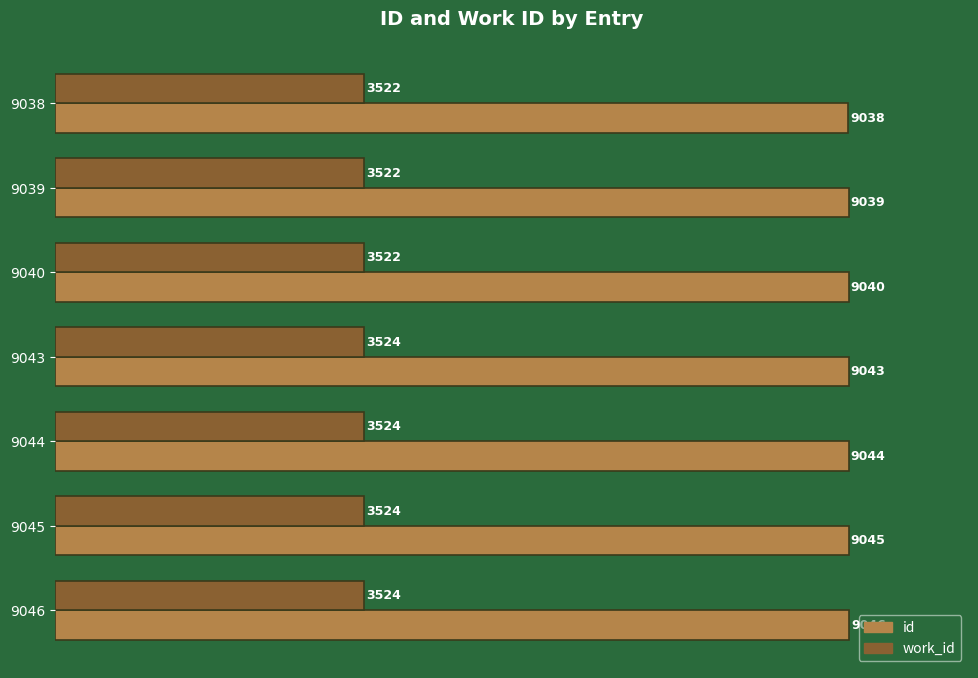

The id series shows 9045 at 9045. True or false?

True